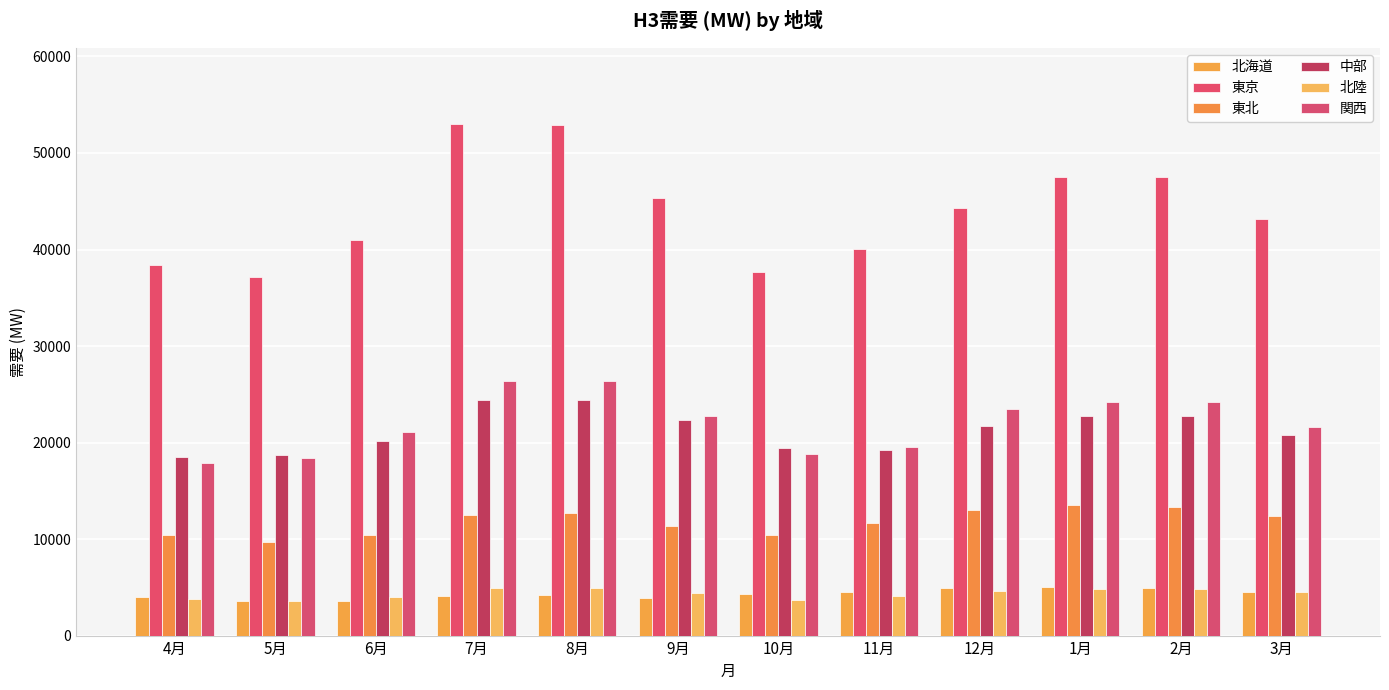

Count the number of categories in the chart.

12